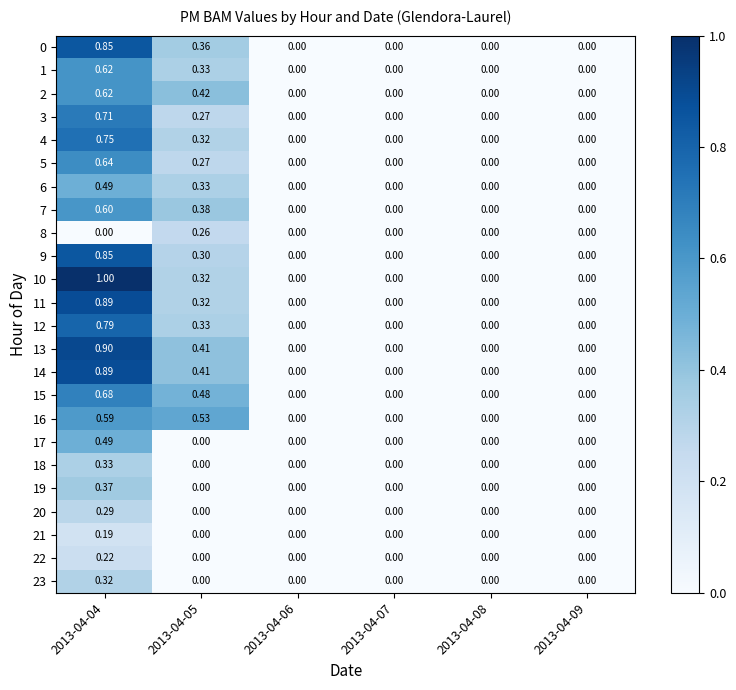

Is the value of 12 at 2013-04-04 greater than the value of 14 at 2013-04-07?

Yes